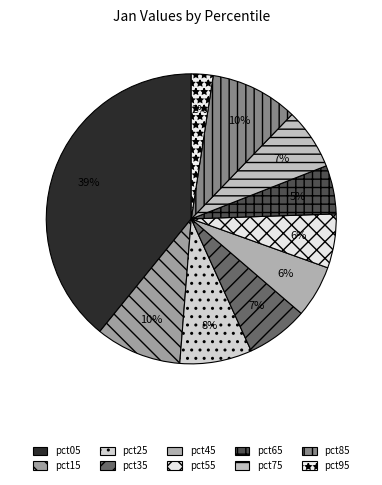

How many segments does this pie chart have?

10